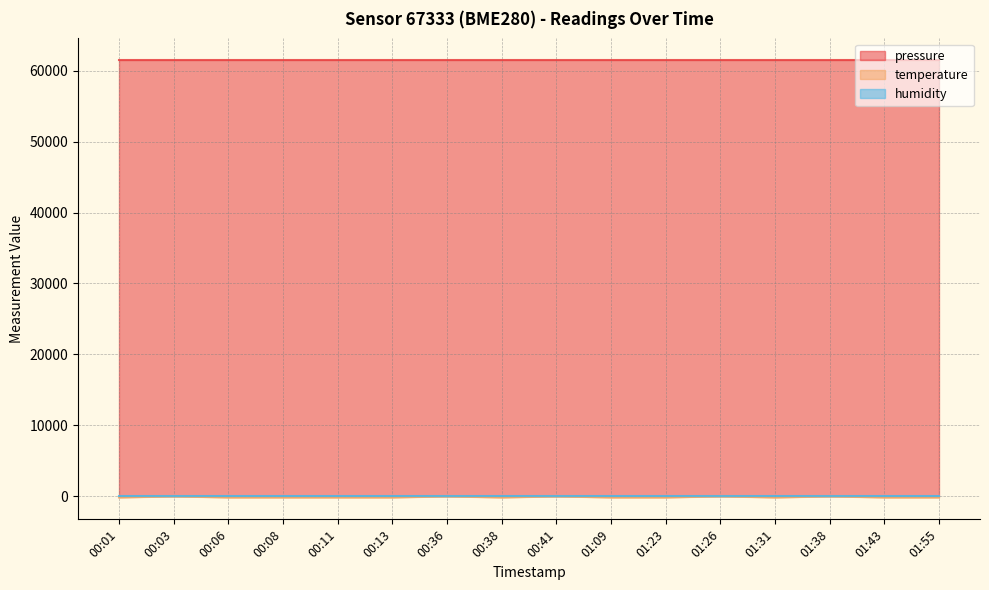

Where does the temperature series first go above -145?

00:03